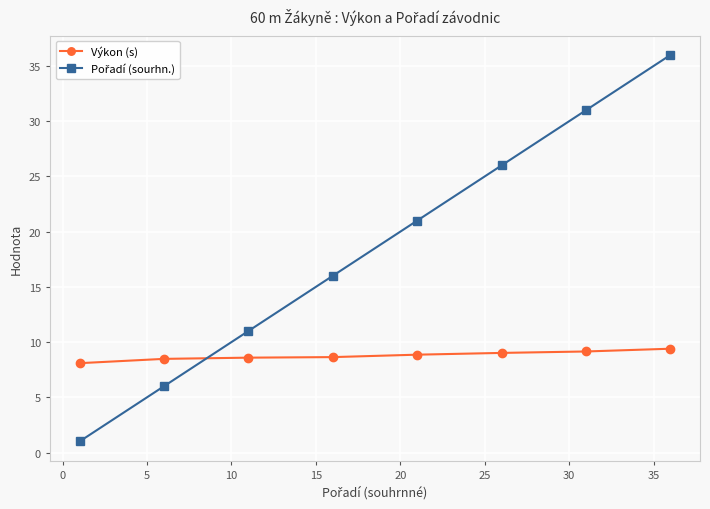

What is the minimum value shown in the chart?

1.0